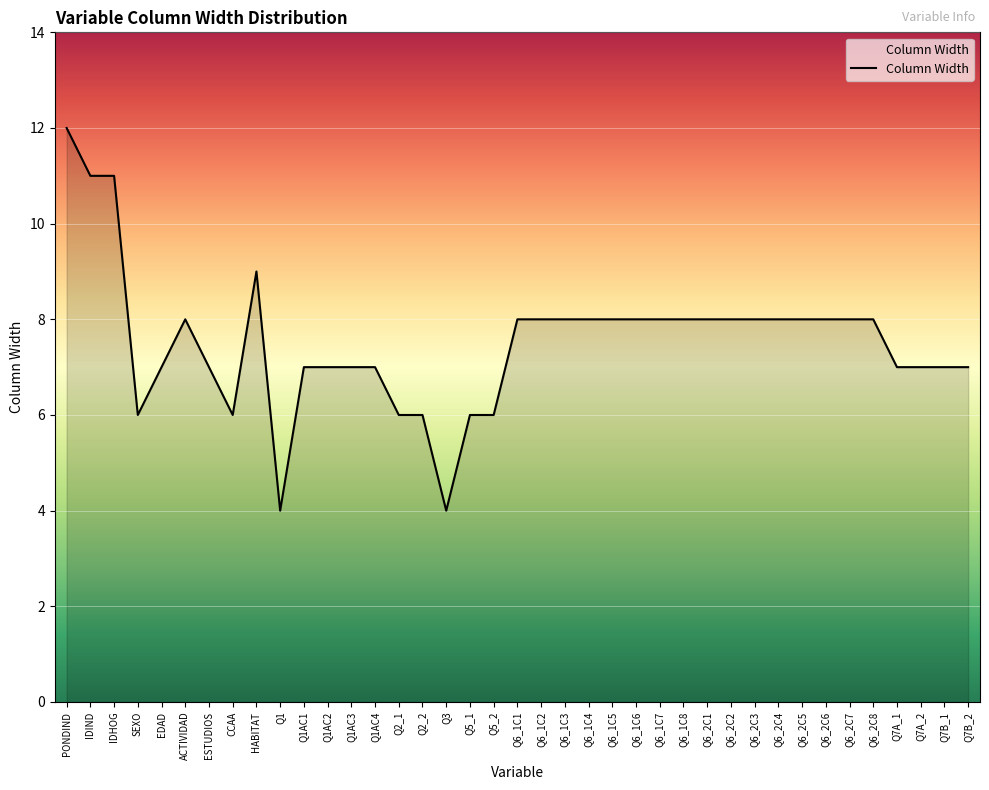

What position from the left is ACTIVIDAD?

6